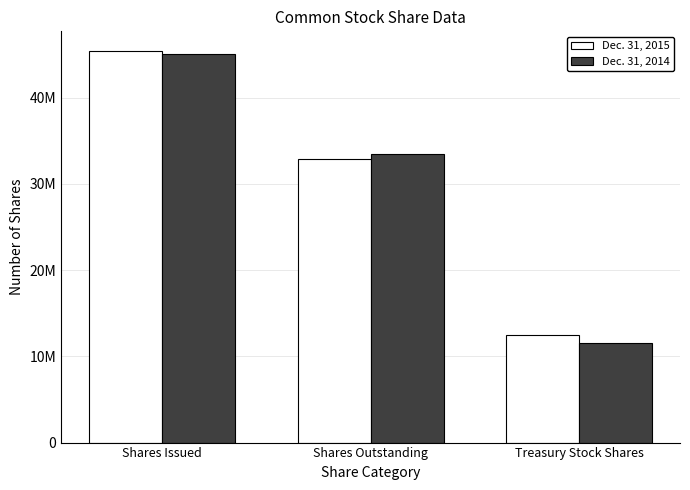

What are all the series names shown in the legend?

Dec. 31, 2015, Dec. 31, 2014